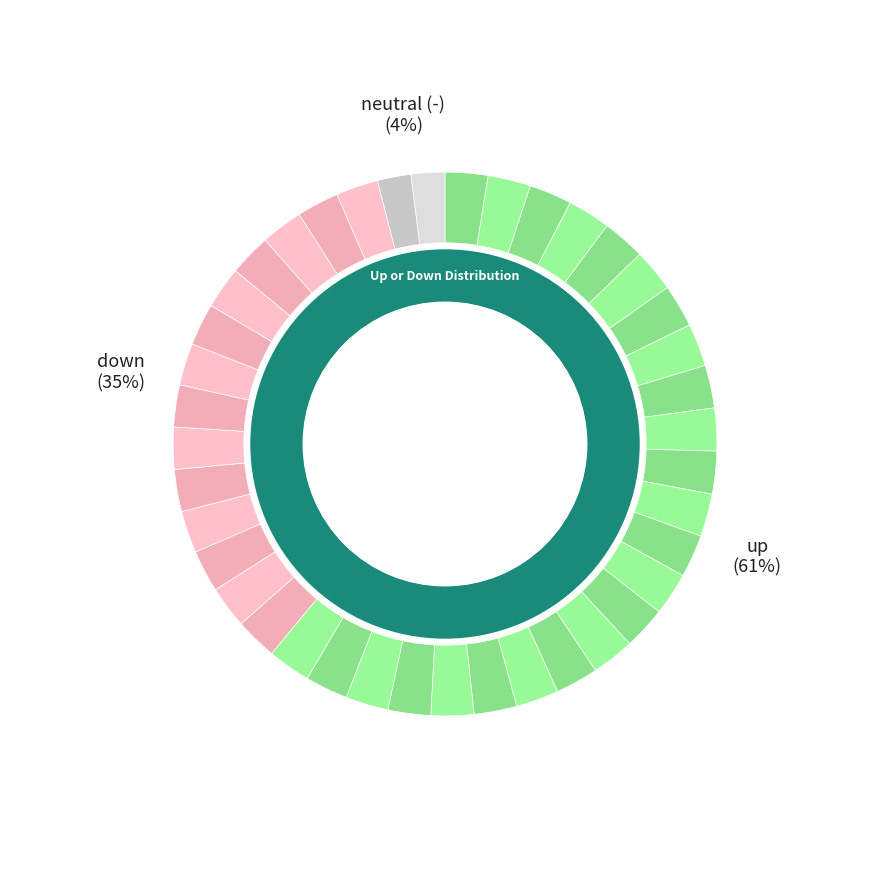

Rank the categories by value from lowest to highest.

-, down, up